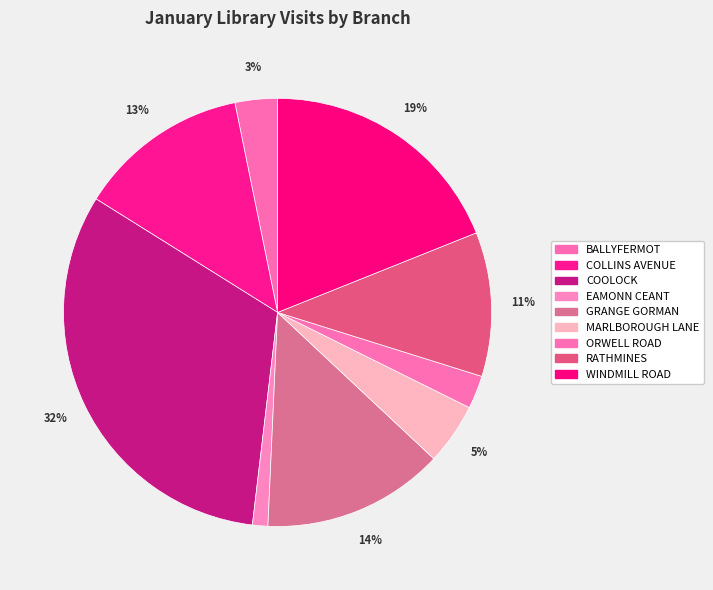

Is the sum of WINDMILL ROAD and ORWELL ROAD greater than half?

No